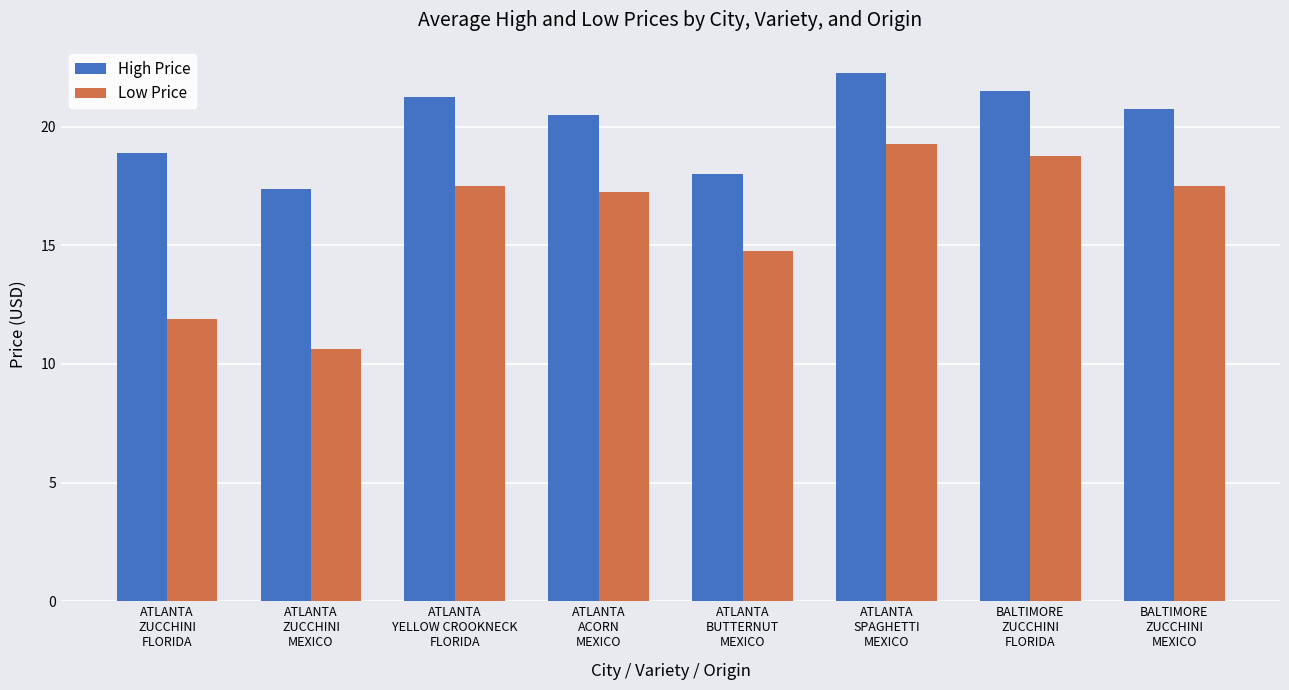

At which label does Low Price reach its peak?

ATLANTA
SPAGHETTI
MEXICO